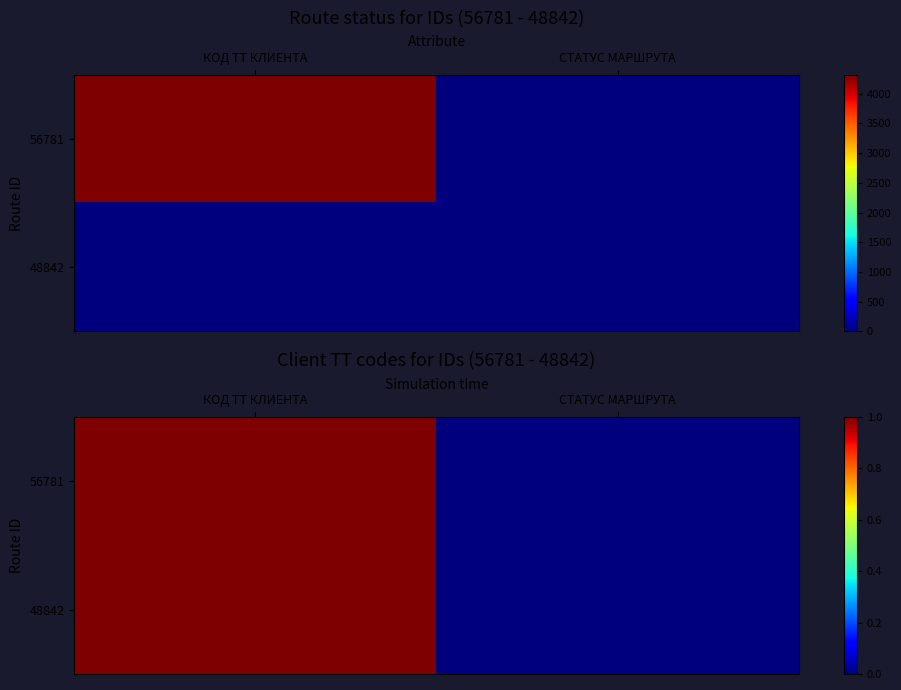

List the series in order of their peak value, highest first.

56781, 48842